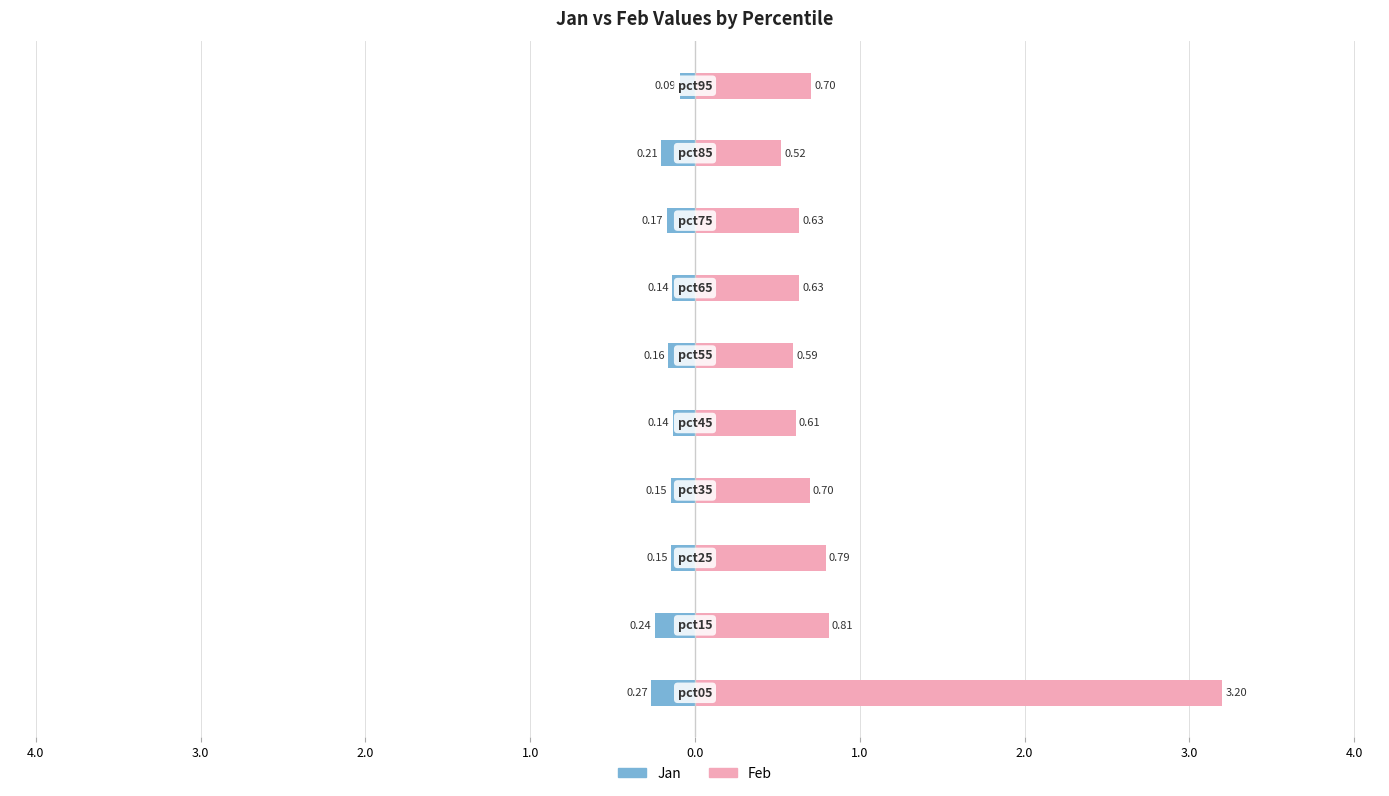

Is it true that Jan equals -0.1 at 1.0?

True